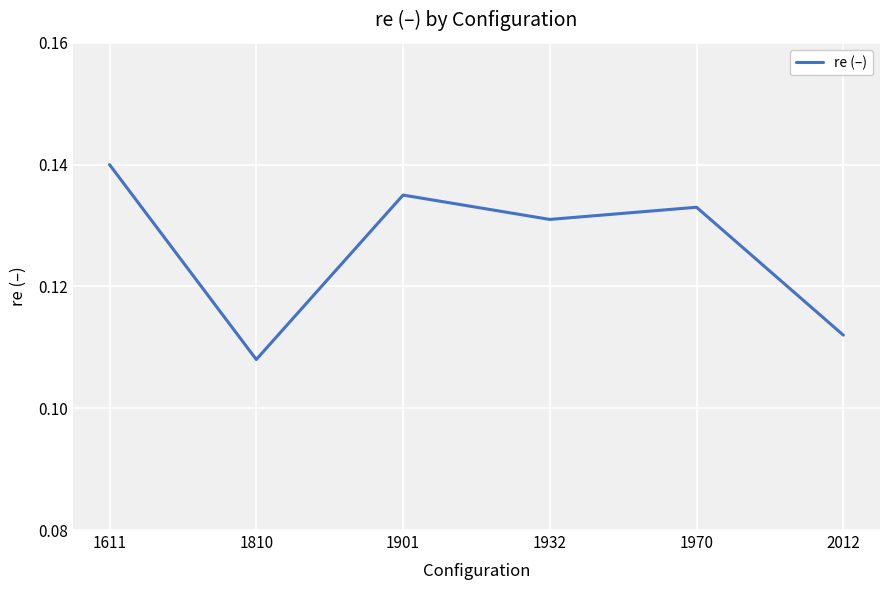

The value at 1611 is 0.0. True or false?

False